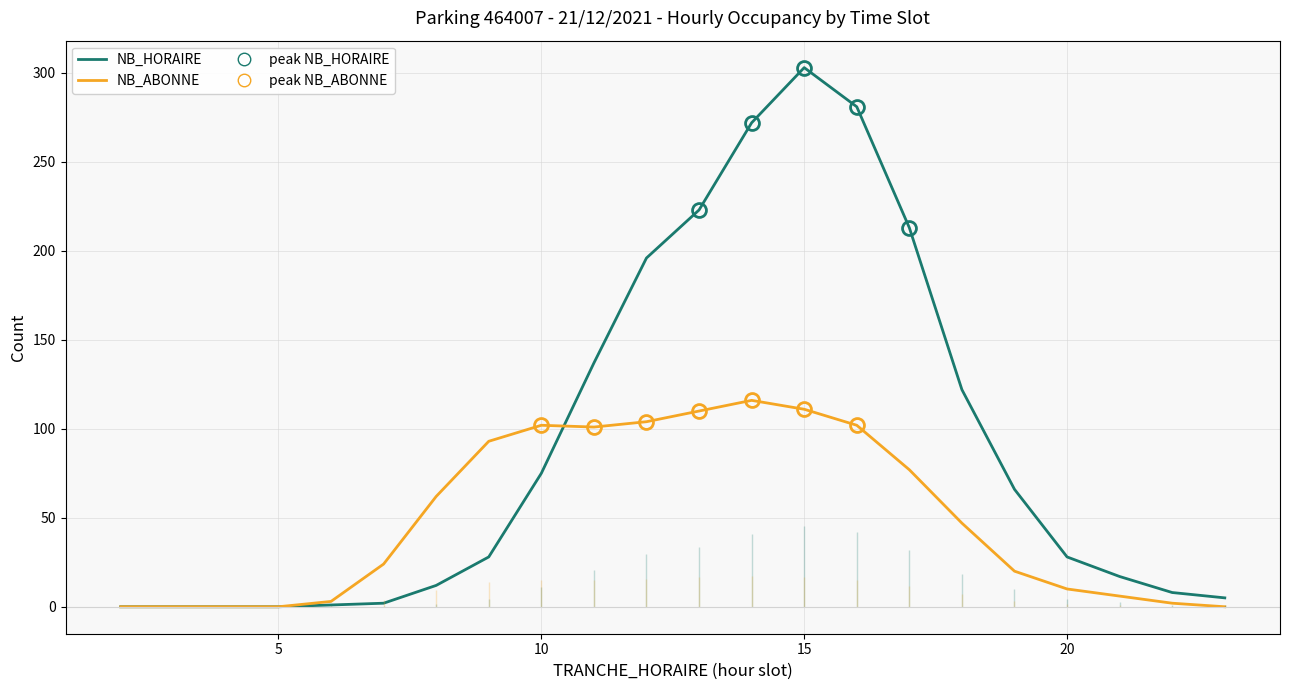

How many values in the NB_HORAIRE series exceed 28?

10